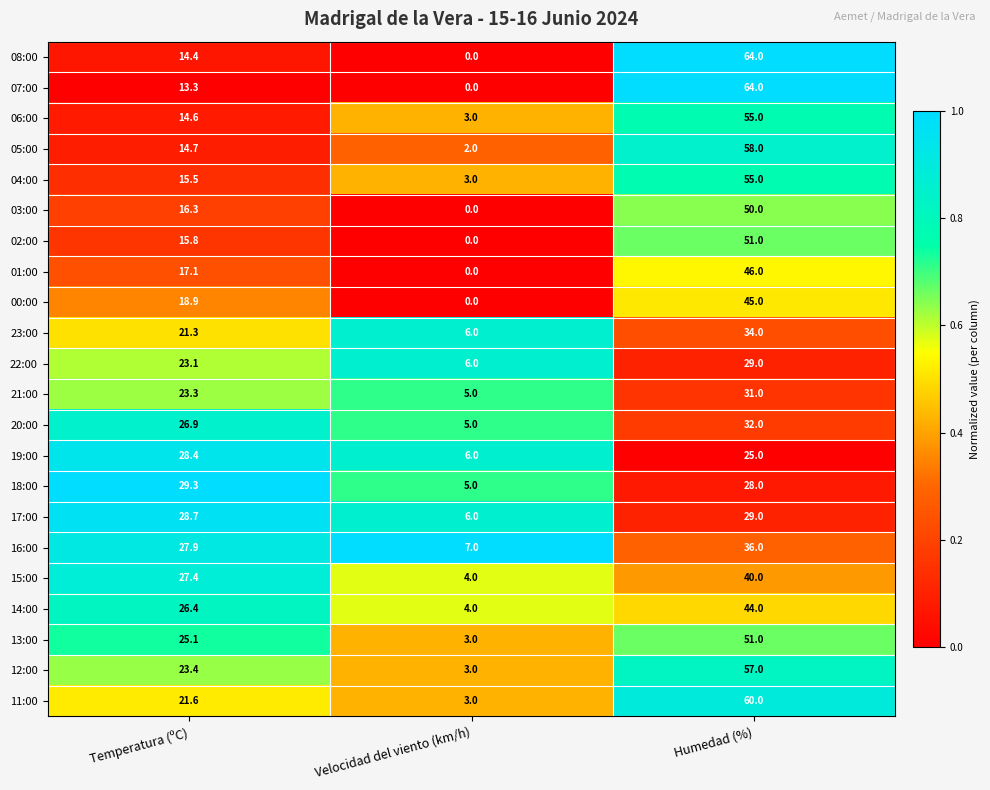

At which label is 12:00 closest to 30?

Temperatura (ºC)